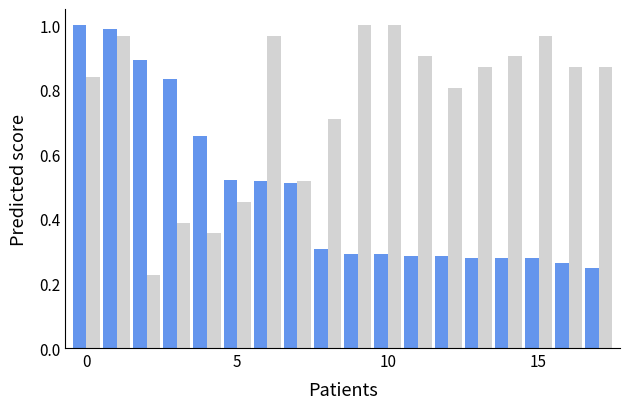

Does the chart contain stacked bars?

No